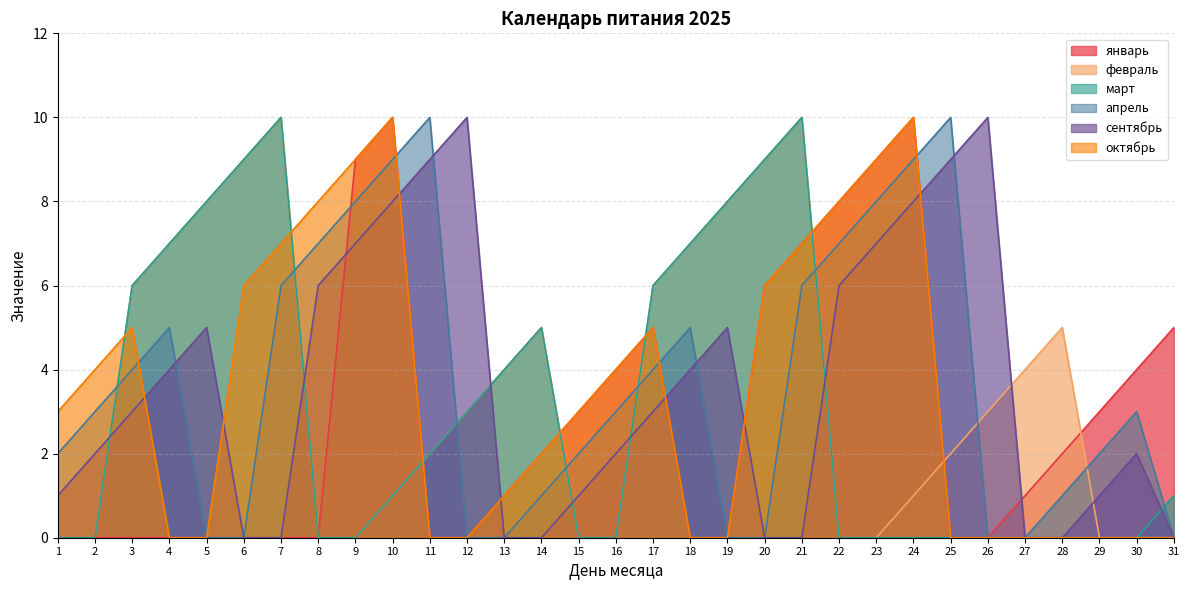

Where is the first local maximum for апрель?

4